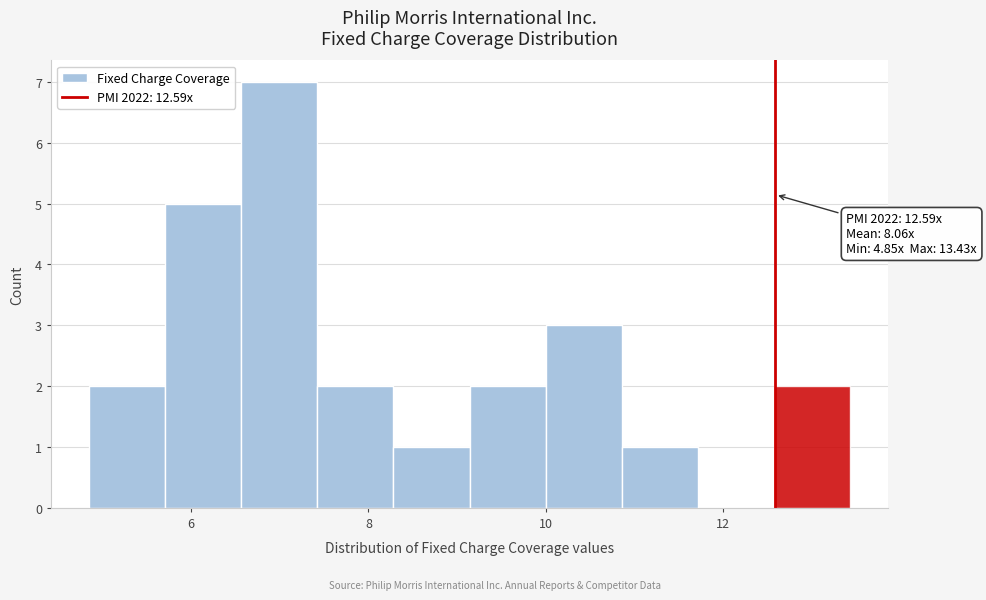

Over which range of the x-axis is the bar tallest?

6.6 to 7.4